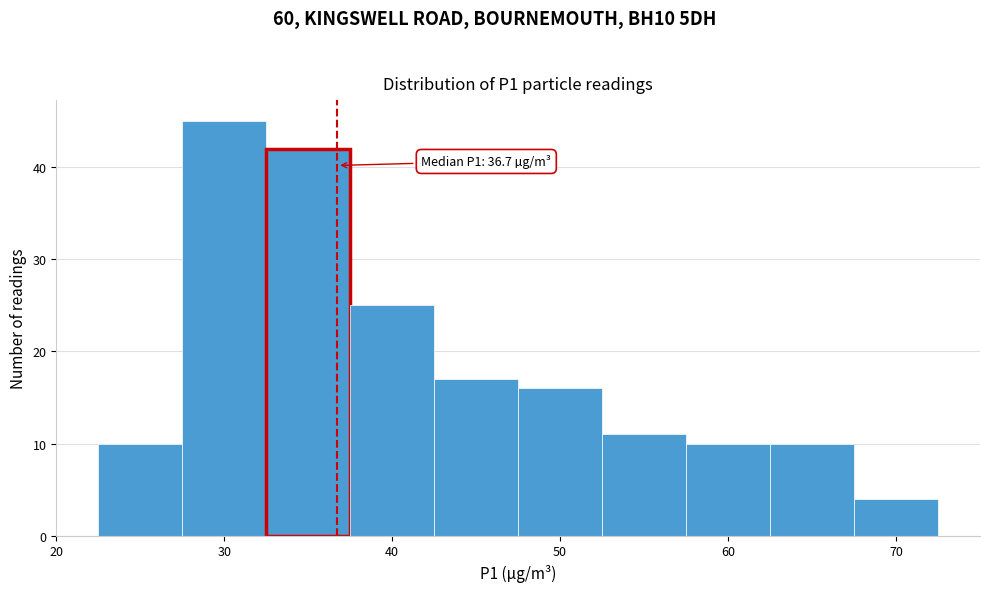

Over which range of the x-axis is the bar tallest?

27.5 to 32.5